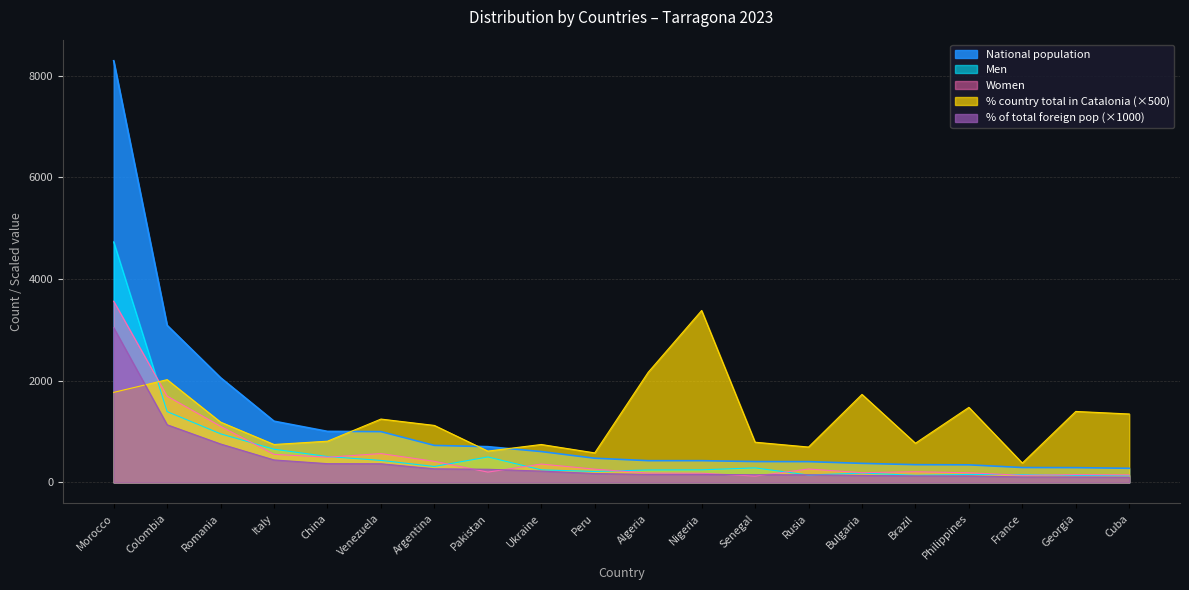

What is the average value of the Women series?

549